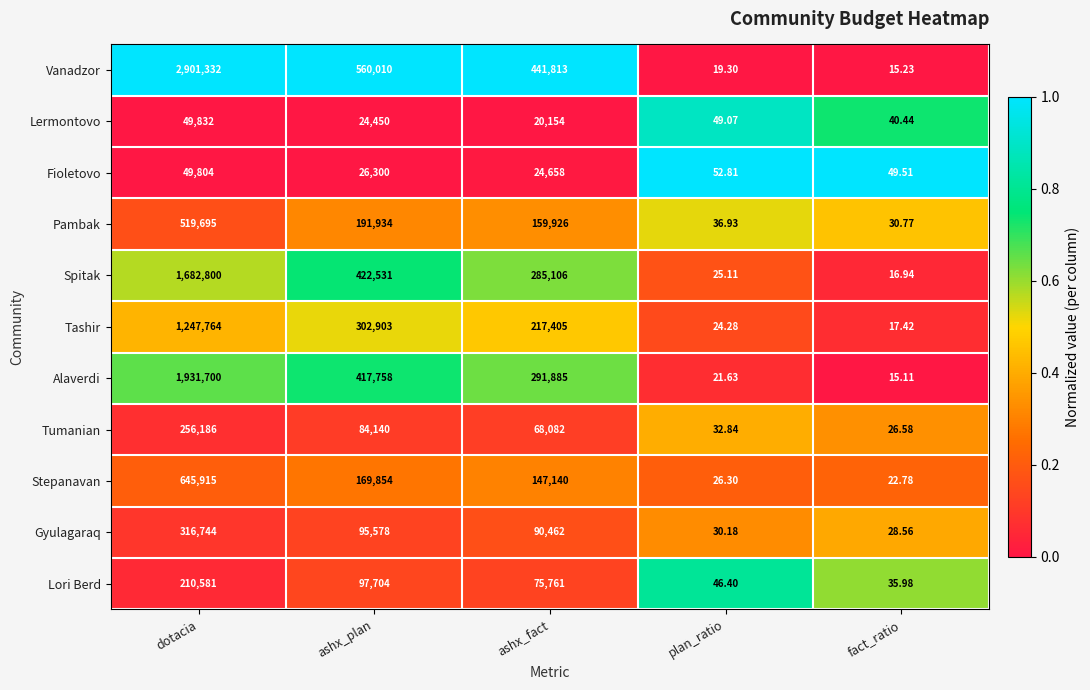

At which label does Spitak reach its minimum?

fact_ratio